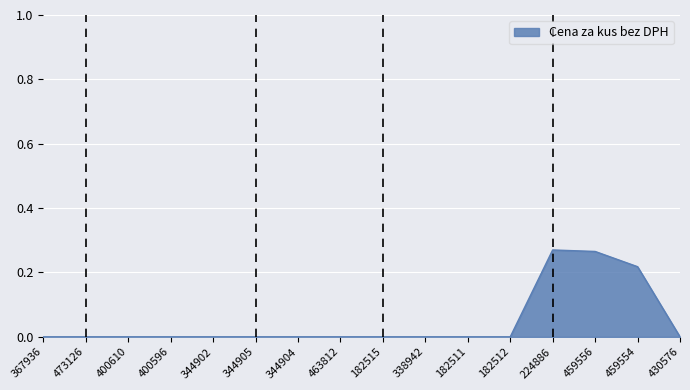

How many lines are shown in the chart?

1